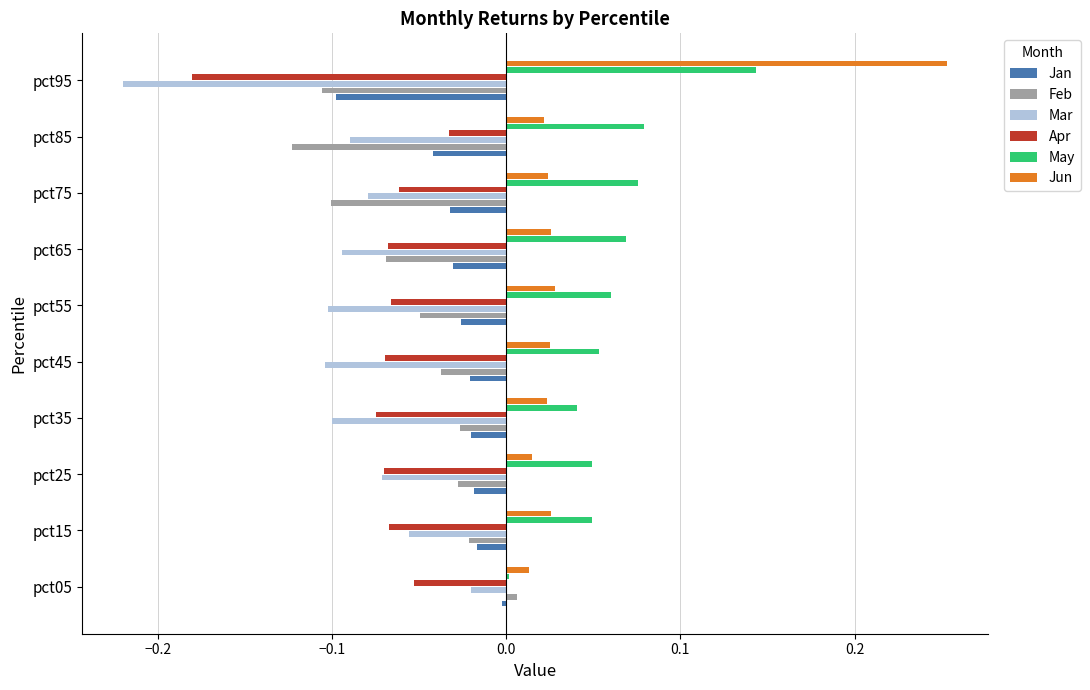

At which category is the sum across all series the highest?

pct05